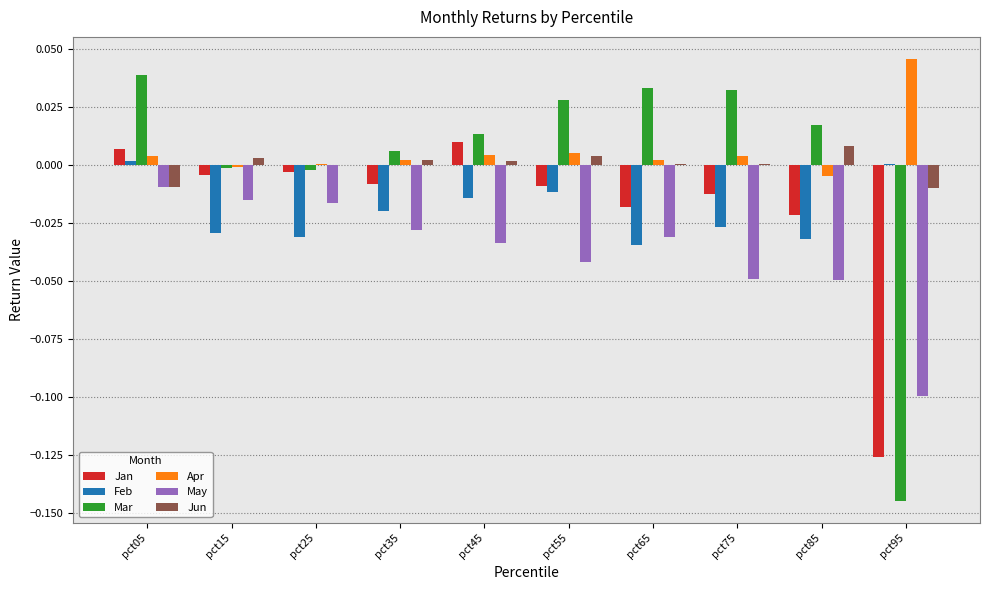

Between pct05 and pct85, which series saw the biggest shift?

May